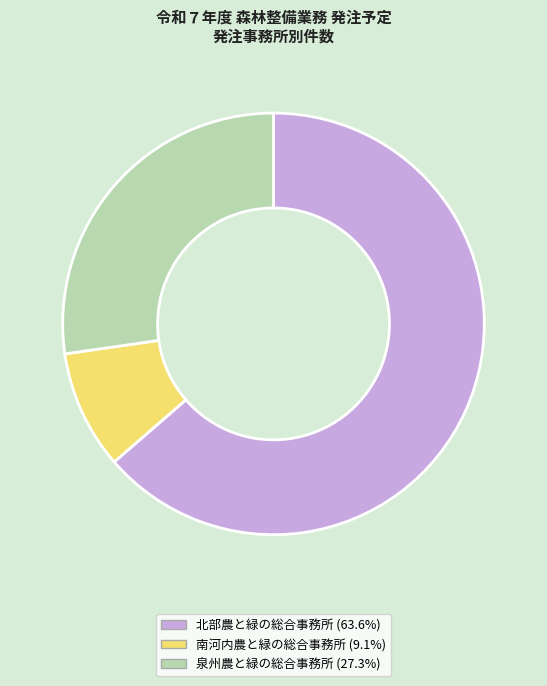

Is the sum of 南河内農と緑の総合事務所 and 泉州農と緑の総合事務所 greater than half?

No